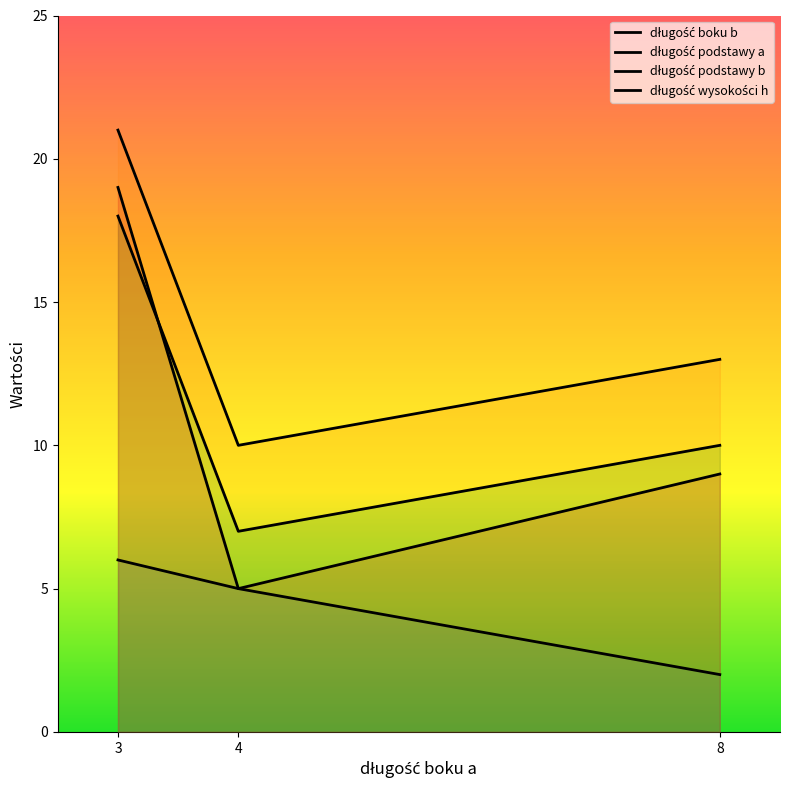

List the labels in order of długość podstawy a value, largest first.

3, 8, 4